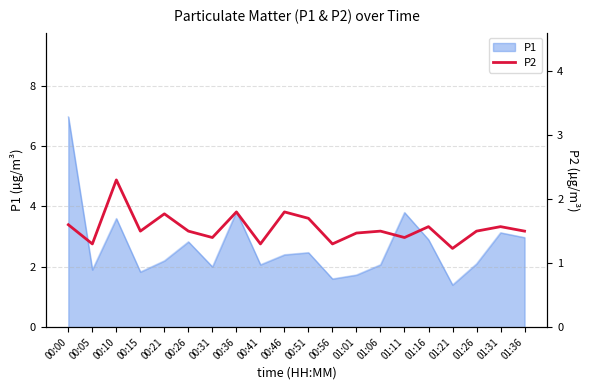

Does the chart display data point markers on the line(s)?

No